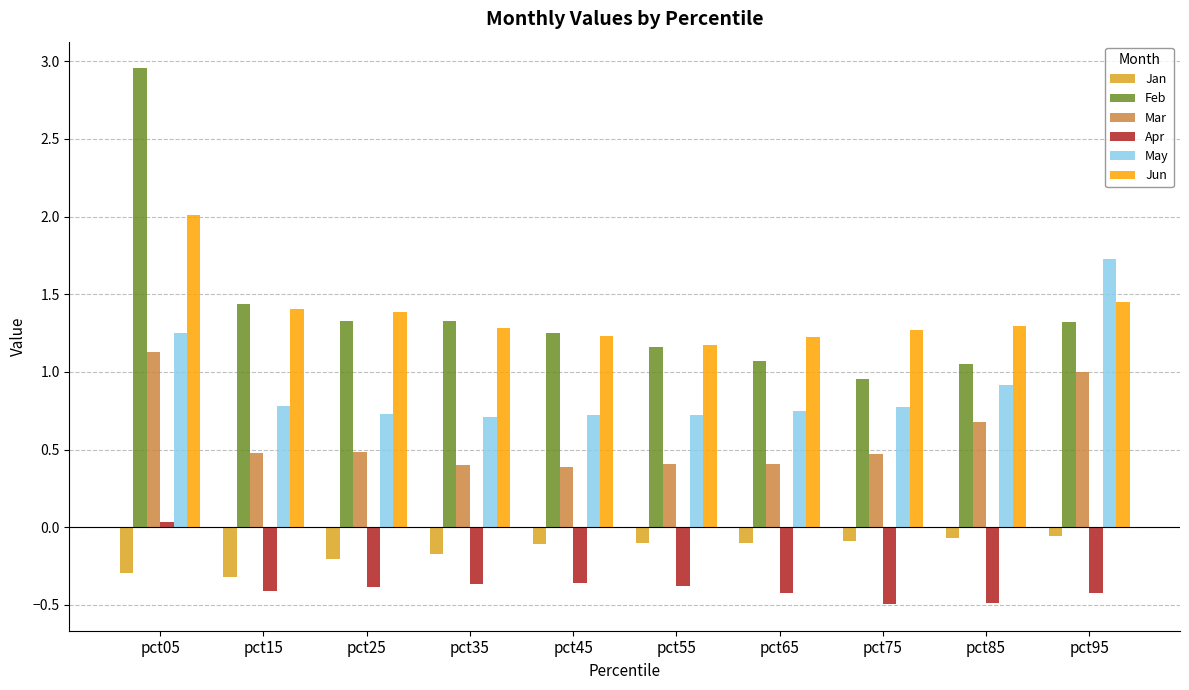

How many groups of bars are there?

10